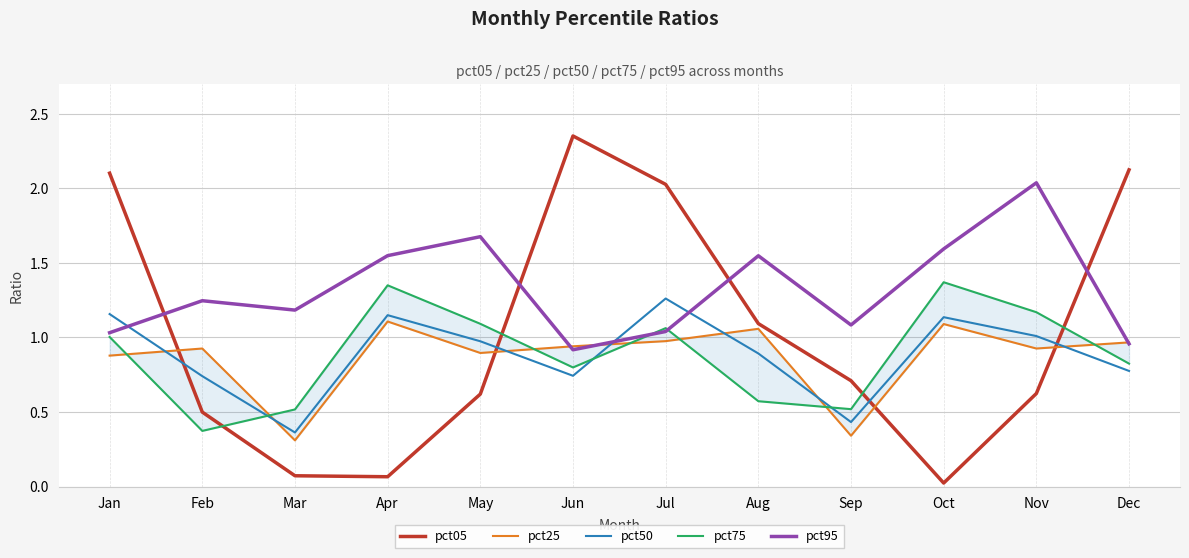

What is the average value of the pct50 series?

0.9